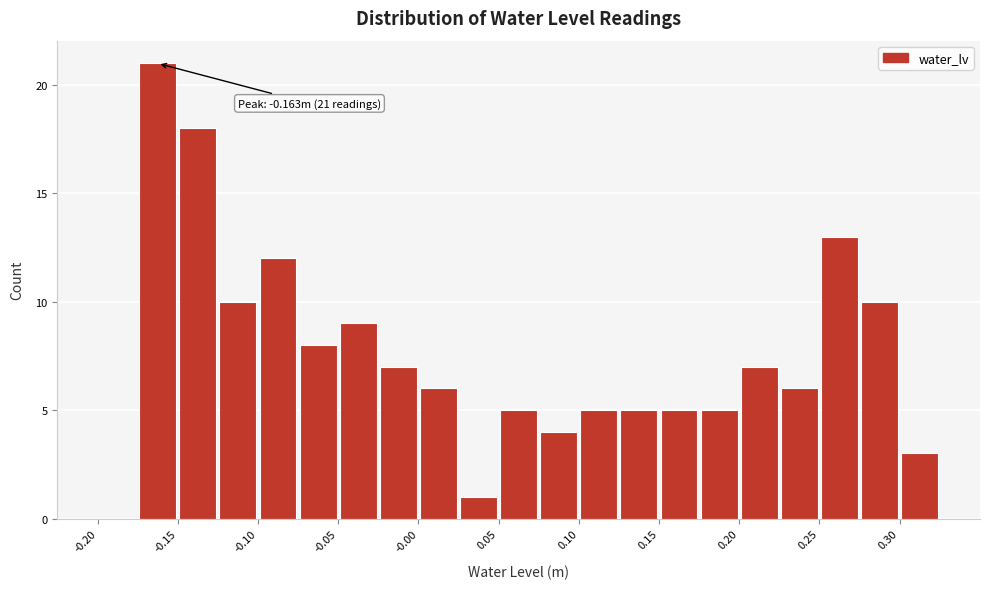

Which range on the x-axis has the tallest bar?

-0.175 to -0.150